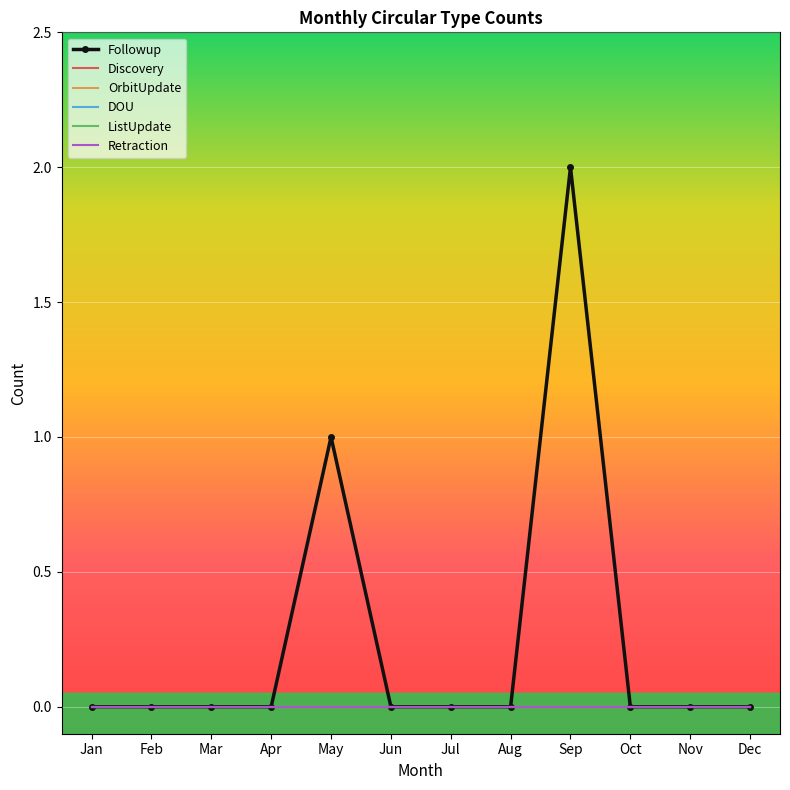

How many positive values does the Followup series have?

2